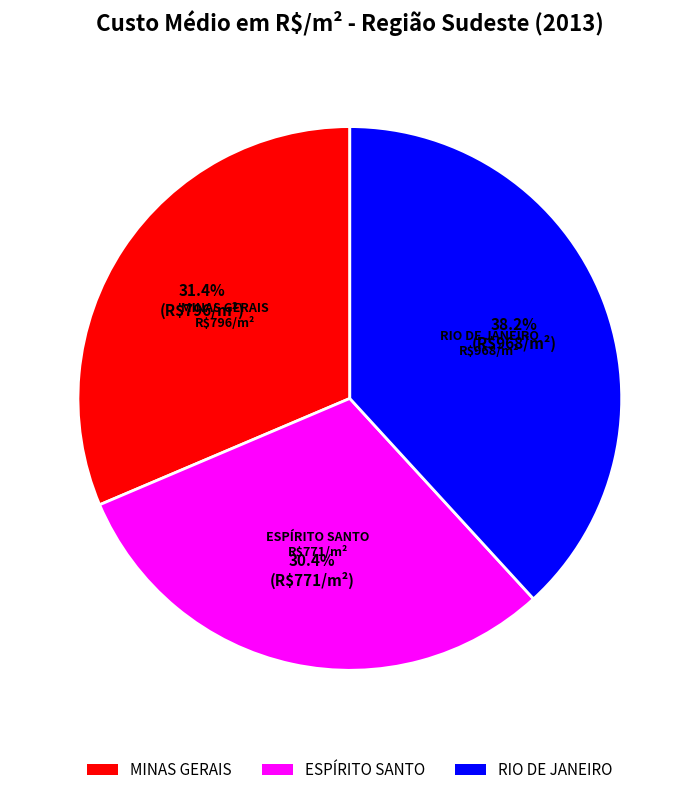

Is there a majority slice in this chart?

No